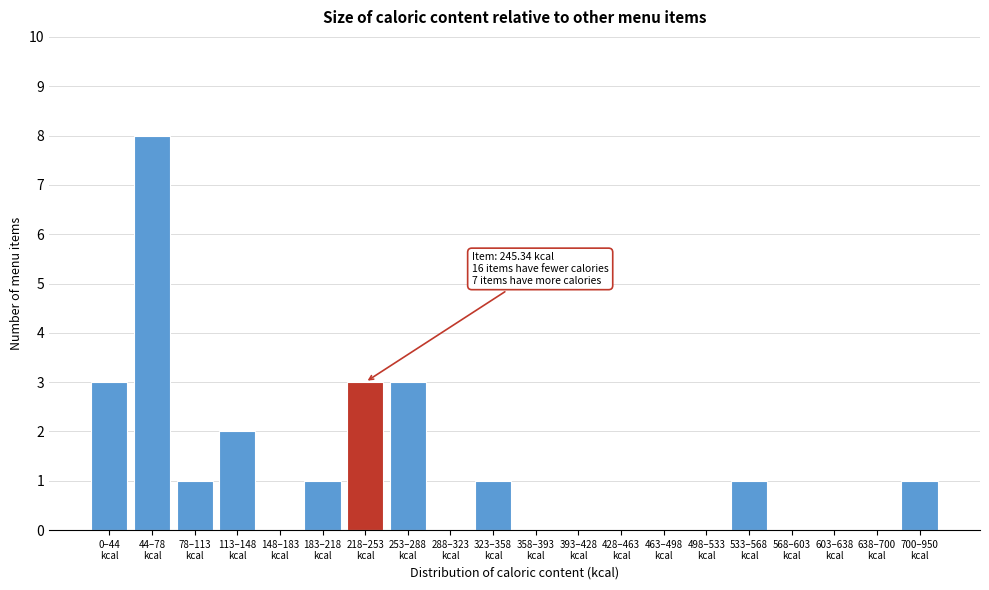

What is the greatest value displayed?

8